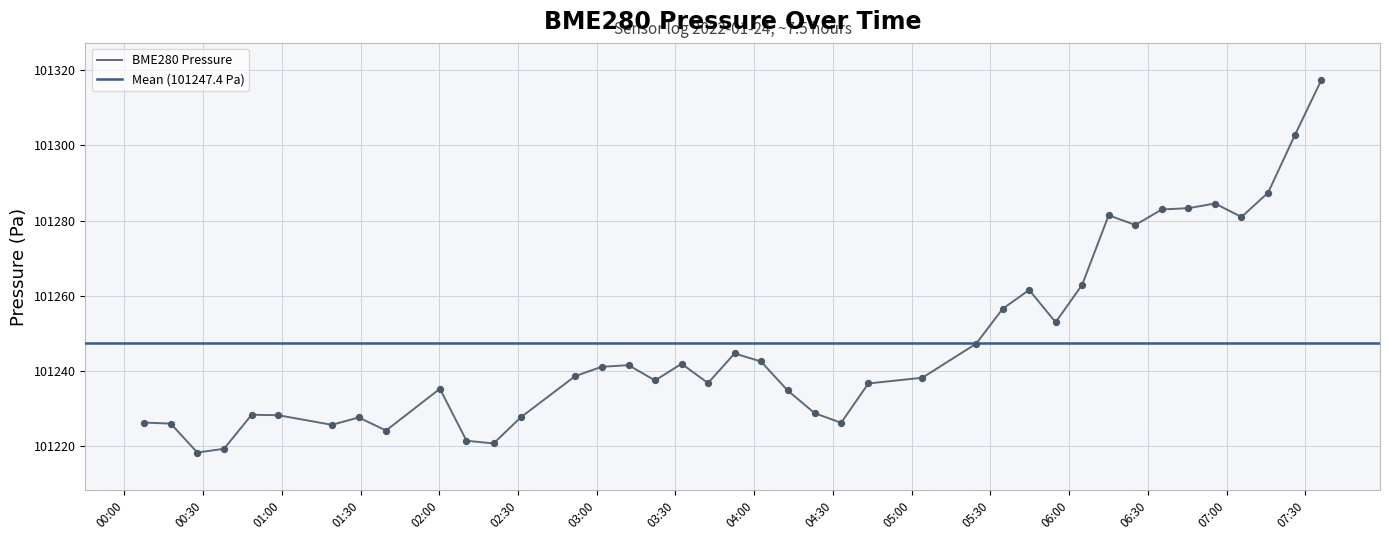

Approximately how many times larger is the value at 2022/01/24 06:45:28 compared to 2022/01/24 00:58:36?

1.0